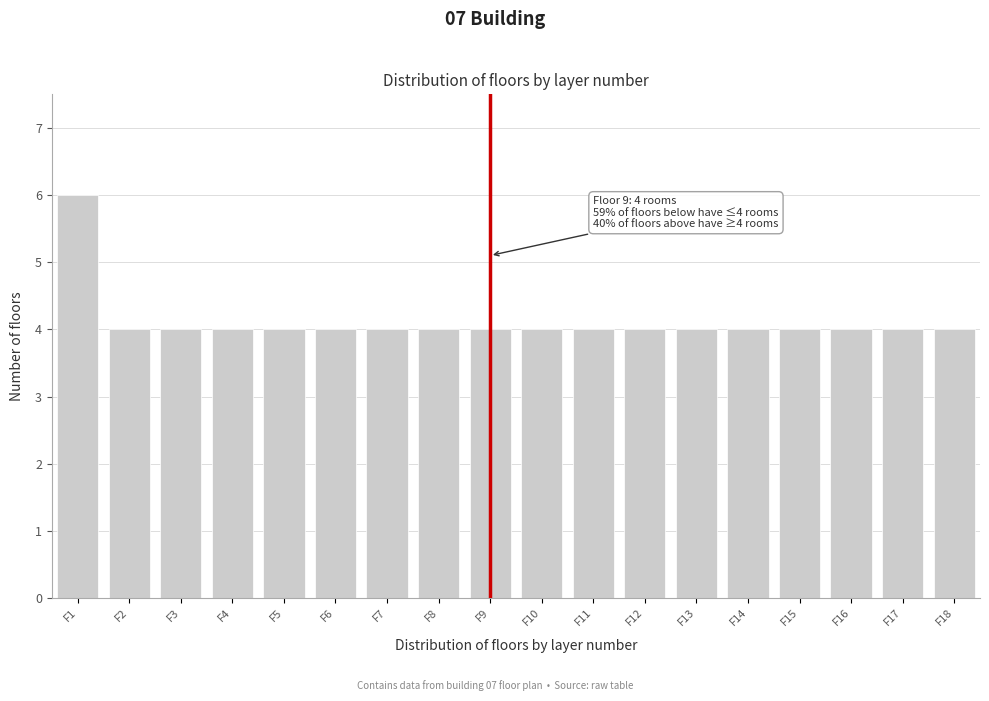

Reading left to right, transcribe all the data shown in this chart.

F1=6	F2=4	F3=4	F4=4	F5=4	F6=4	F7=4	F8=4	F9=4	F10=4	F11=4	F12=4	F13=4	F14=4	F15=4	F16=4	F17=4	F18=4